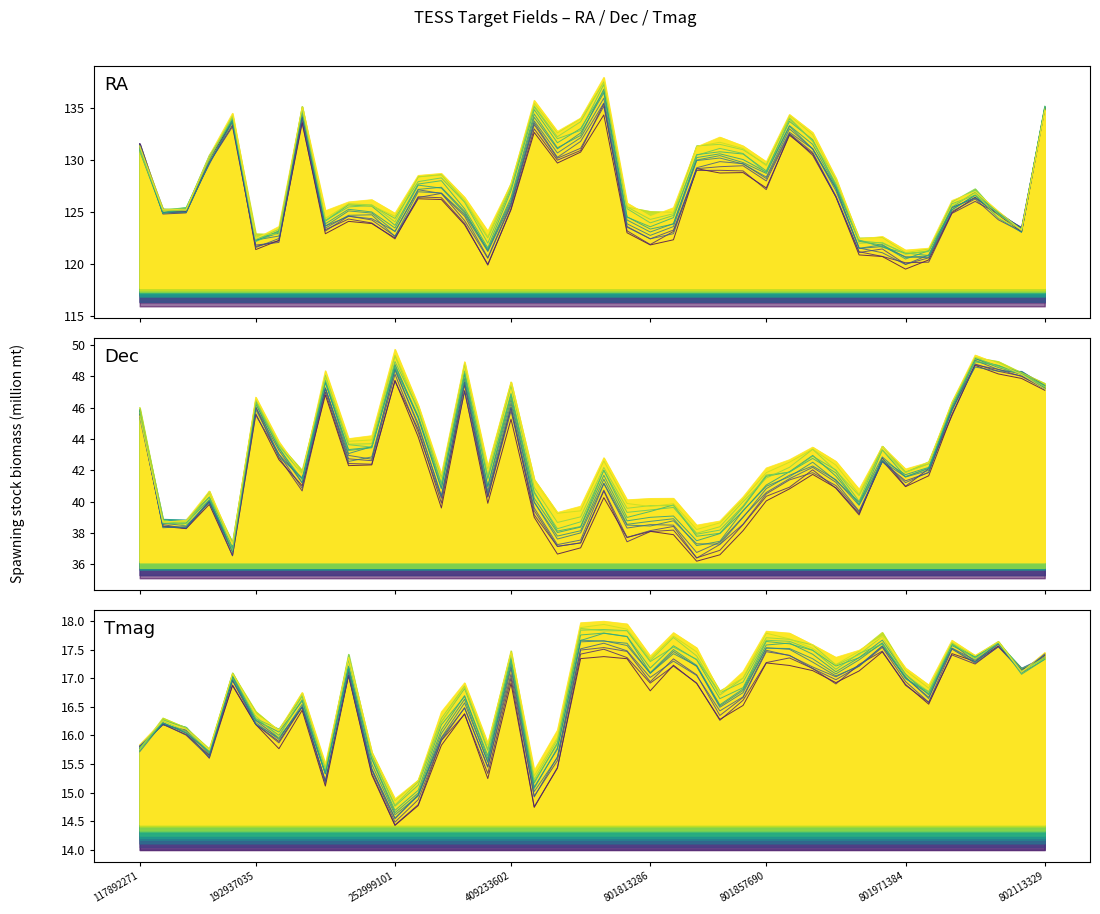

What is the sum of all Tmag values?

666.3